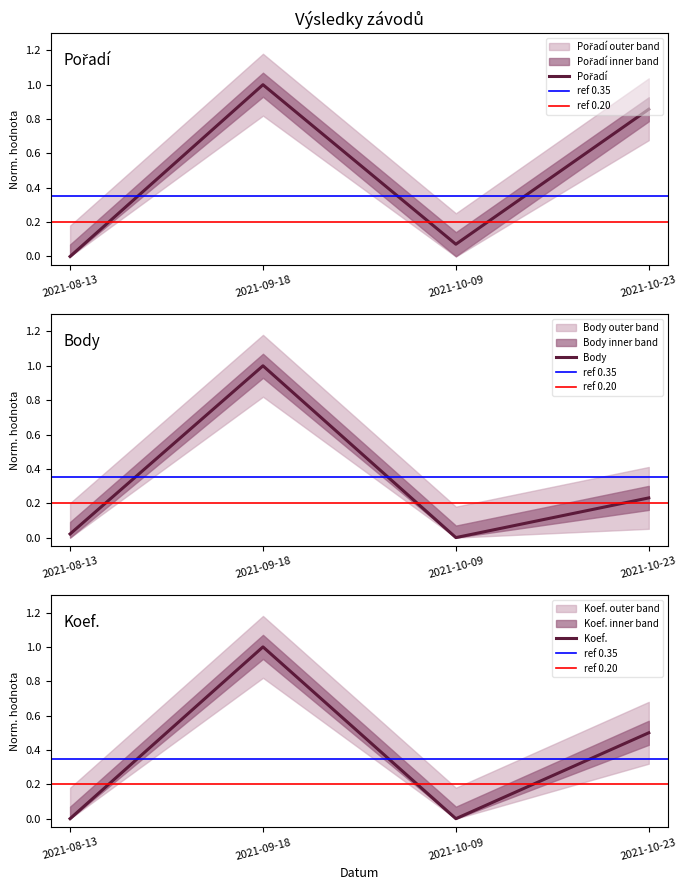

Reading right to left, list all the values displayed in this chart.

Pořadí: 0.9	0.1	1.0	0.0
Body: 0.2	0.0	1.0	0.0
Koef.: 0.5	0.0	1.0	0.0